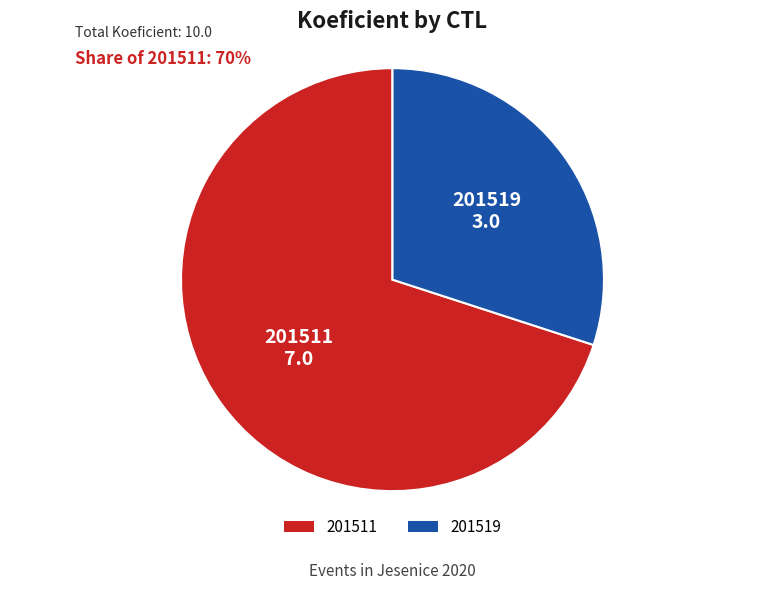

Count the number of slices in the pie.

2